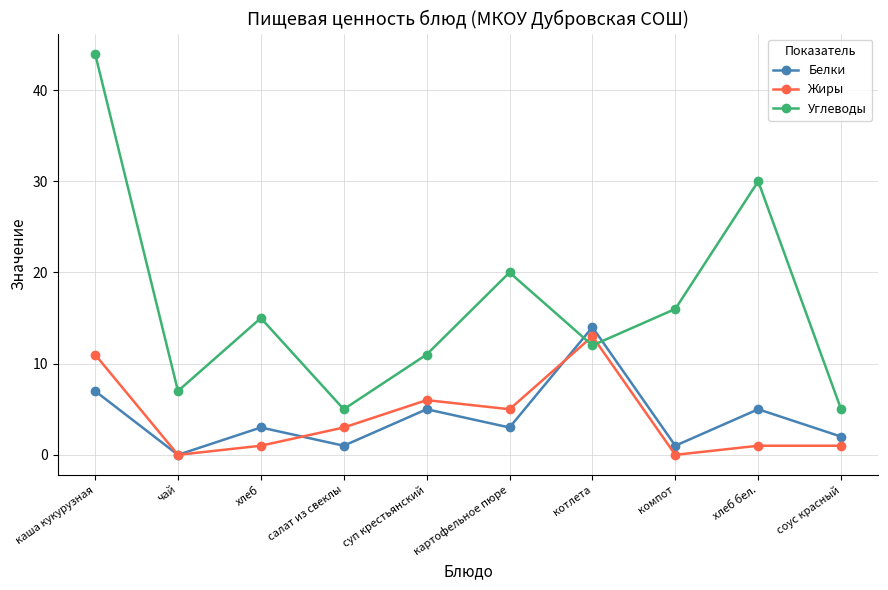

How many times do Углеводы and Жиры cross each other?

2